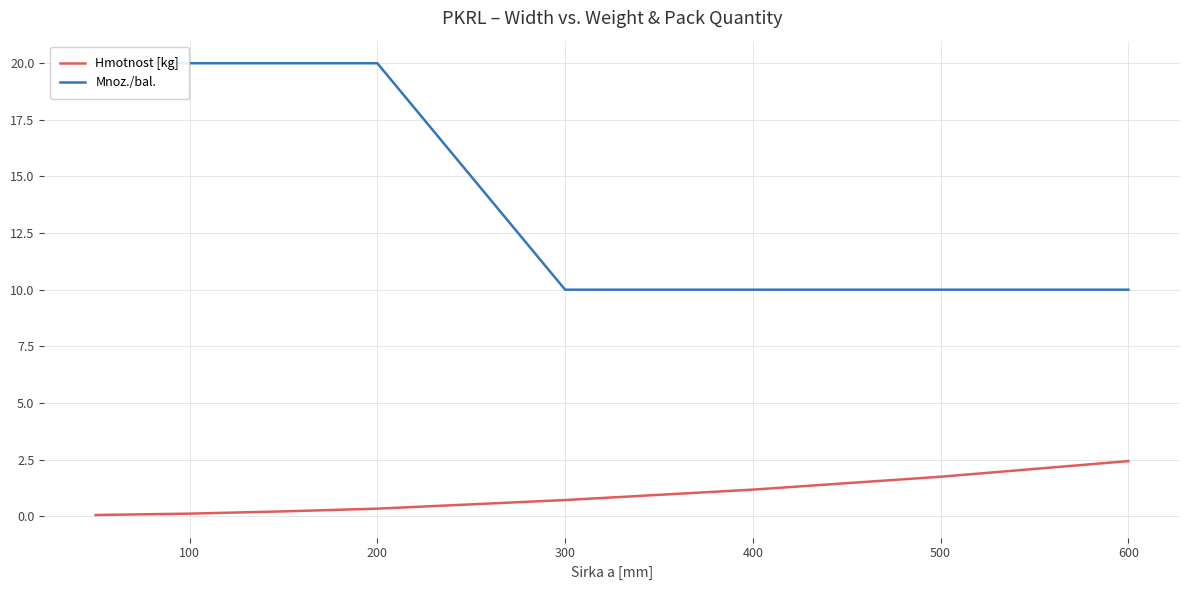

Which series has the largest total across all categories?

Mnoz./bal.